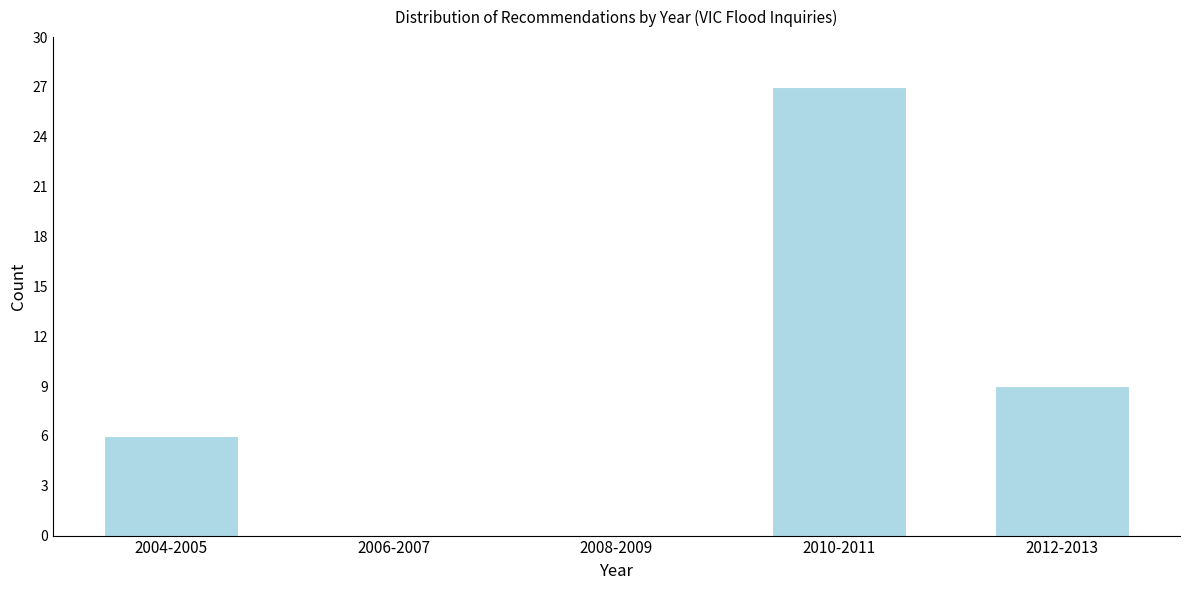

Reading left to right, what are all the values shown in this chart?

2004-2005=6	2006-2007=0	2008-2009=0	2010-2011=27	2012-2013=9